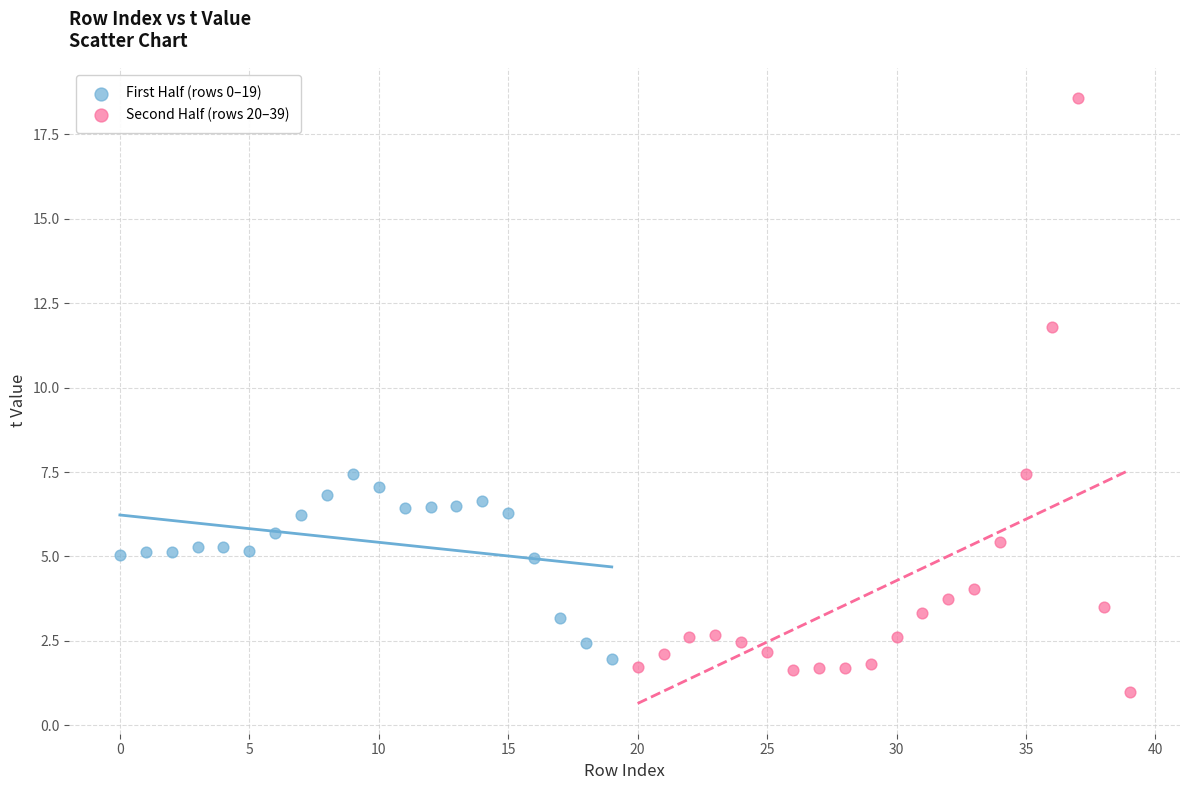

Which series contains the lowest Y value?

Second Half (rows 20–39)